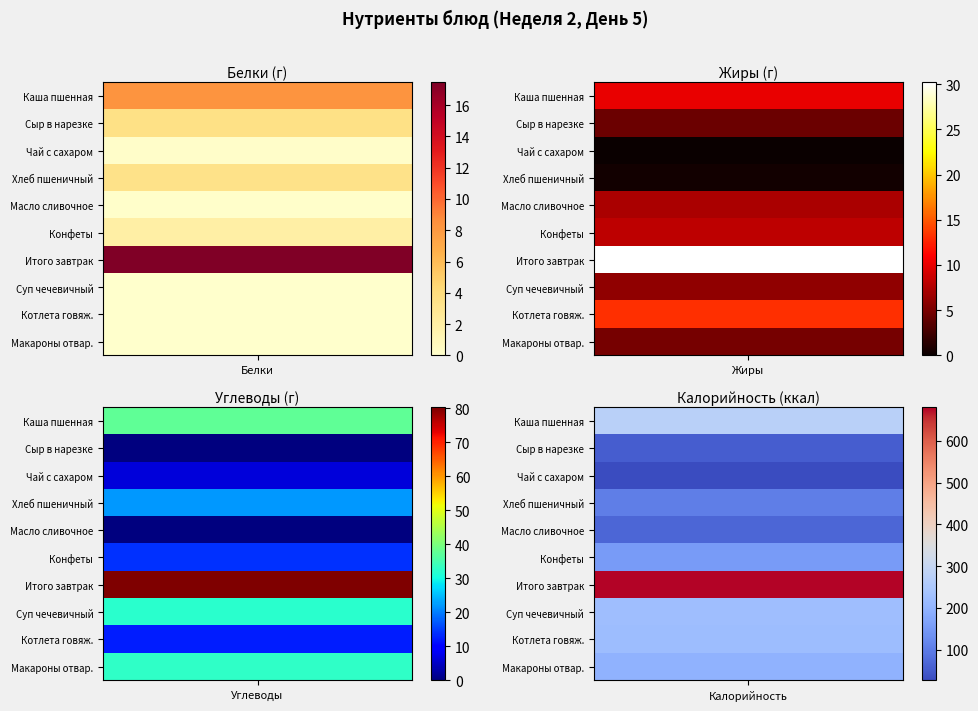

Which category has the lowest value in the Жиры series?

2